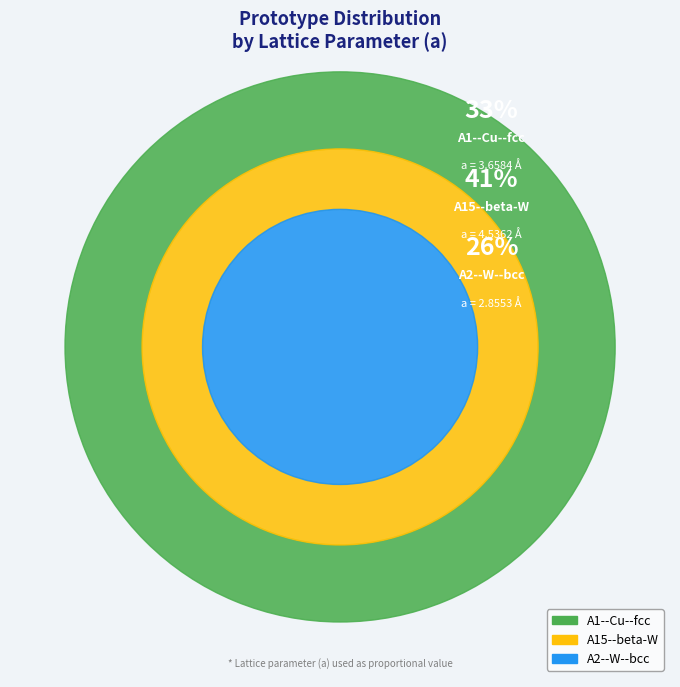

To the nearest percent, what is the difference between the largest and smallest slice percentages?

15%